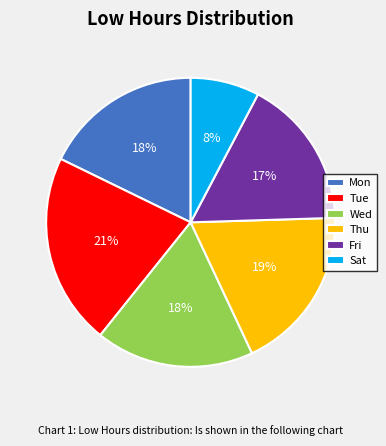

To the nearest percent, what is the average slice percentage?

17%